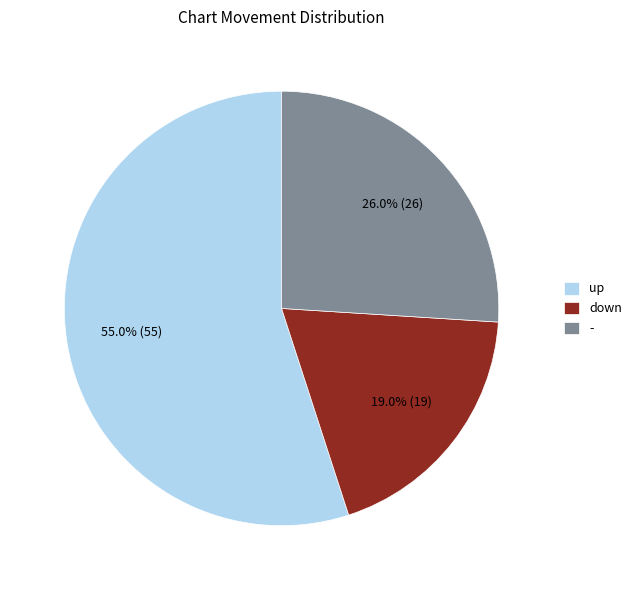

Do - and down together represent more than half of the pie?

No